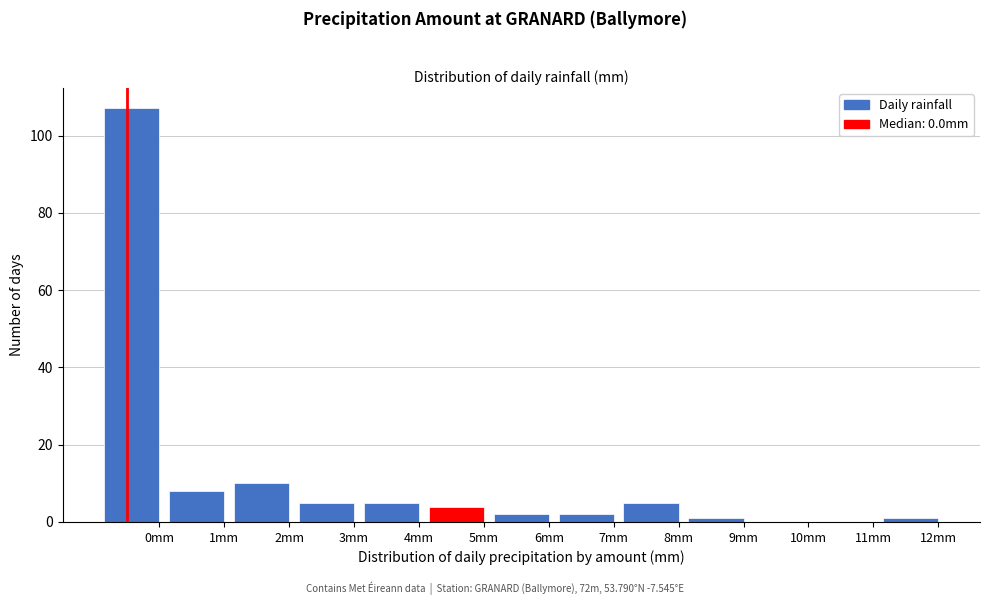

Reading left to right, transcribe all the data shown in this chart.

0mm=107	1mm=8	2mm=10	3mm=5	4mm=5	5mm=4	6mm=2	7mm=2	8mm=5	9mm=1	10mm=0	11mm=0	12mm=1